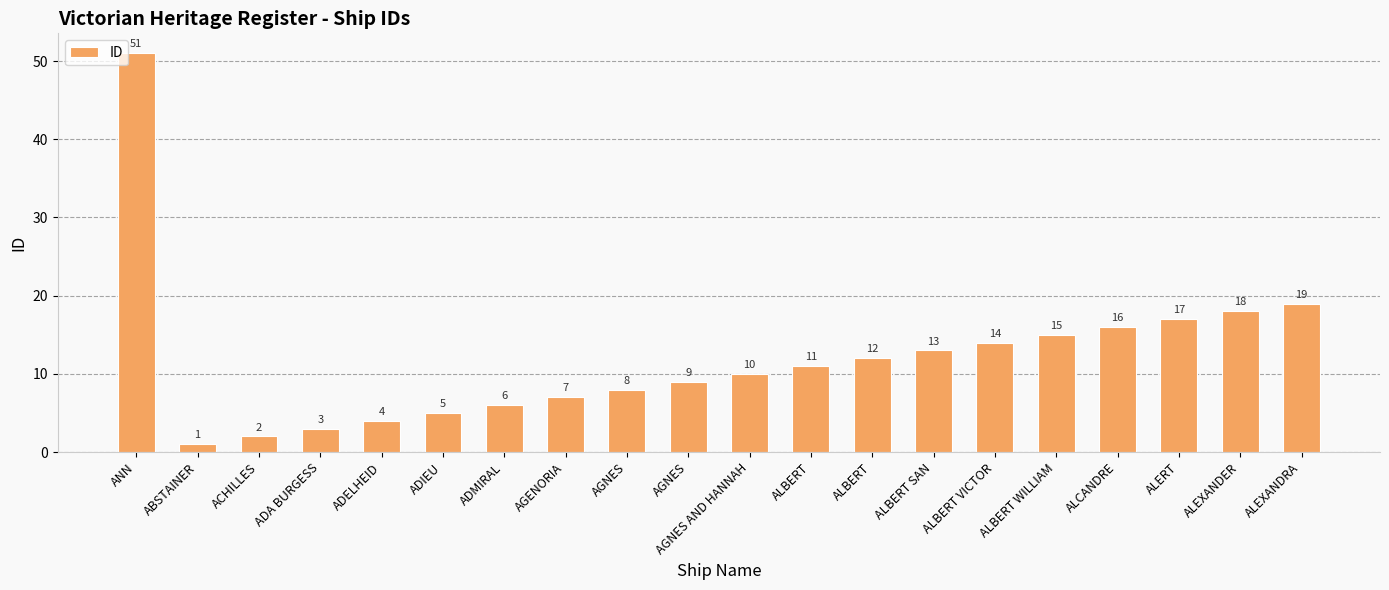

Count the number of categories in the chart.

20